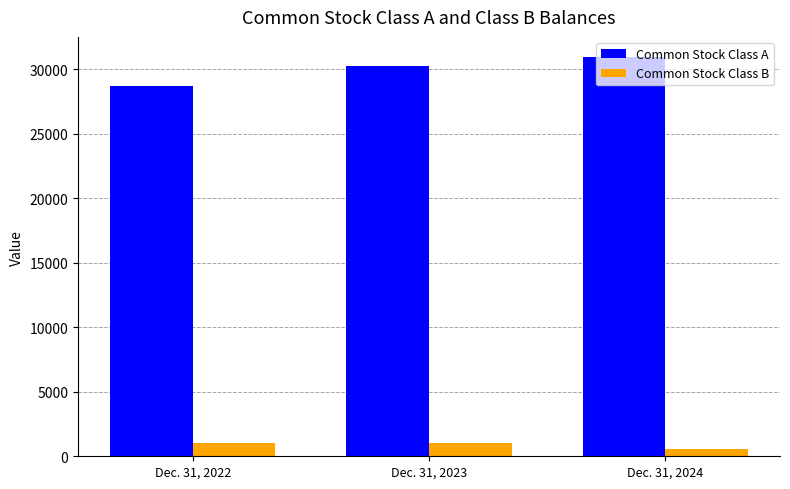

What is the total value across all series at Dec. 31, 2023?

31312